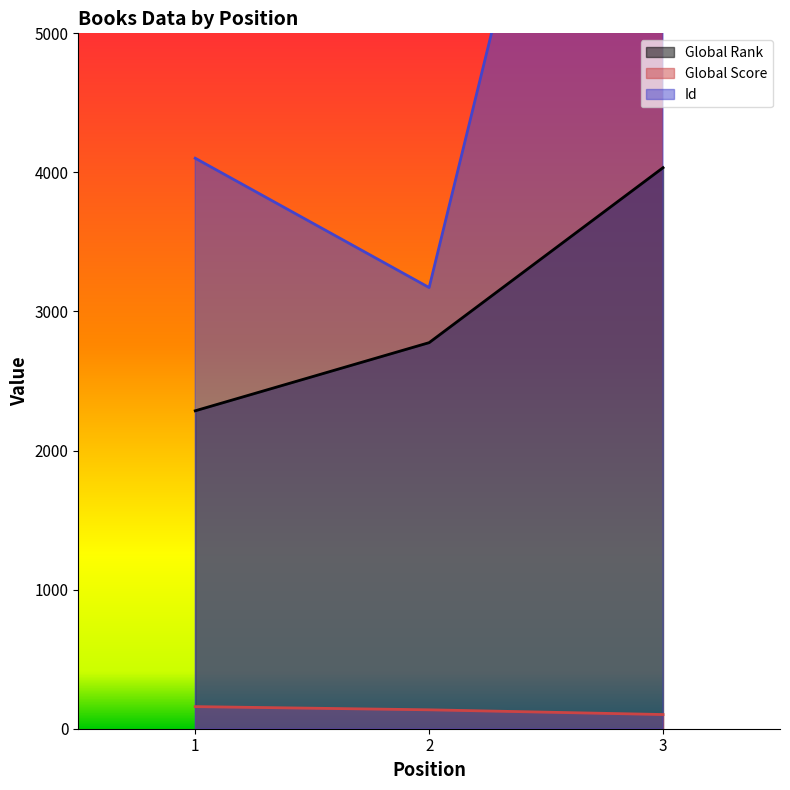

The value of Id at 1 is 4102. True or false?

True